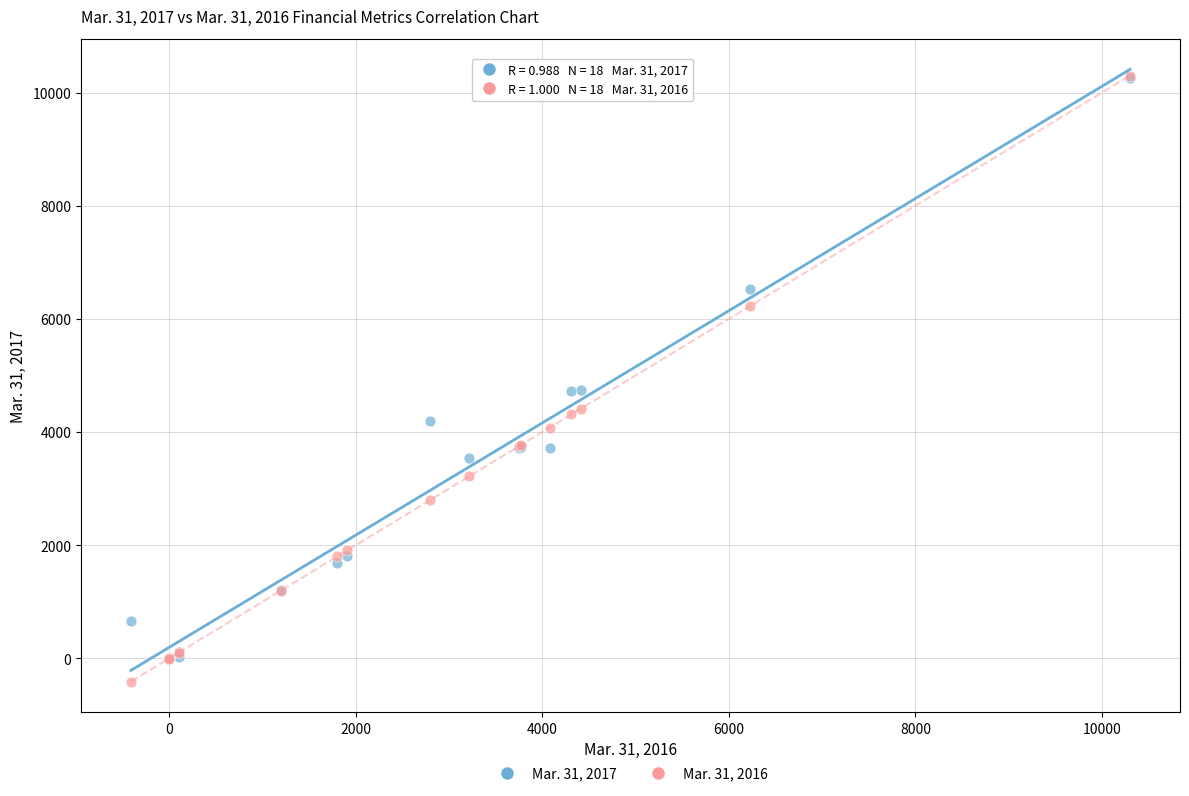

What are all the series names shown in the legend?

Mar. 31, 2017, Mar. 31, 2016